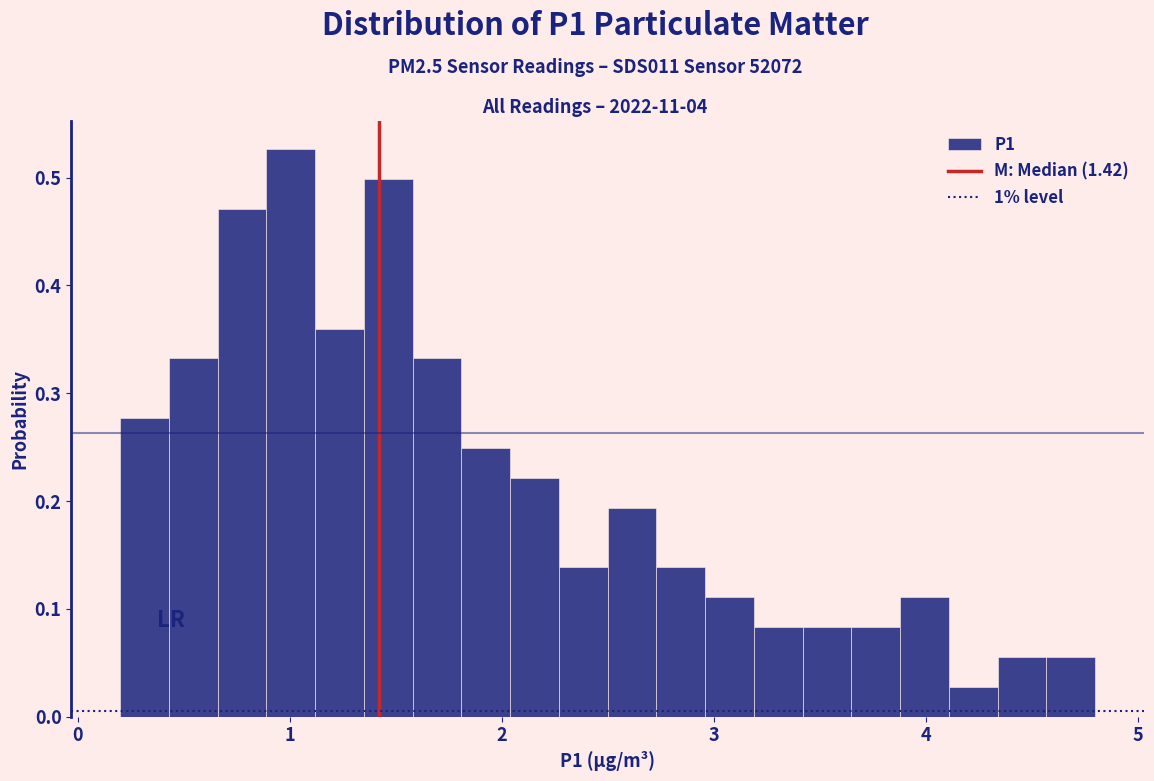

Read against the x-axis, roughly where is the centre of the tallest bar?

1.0